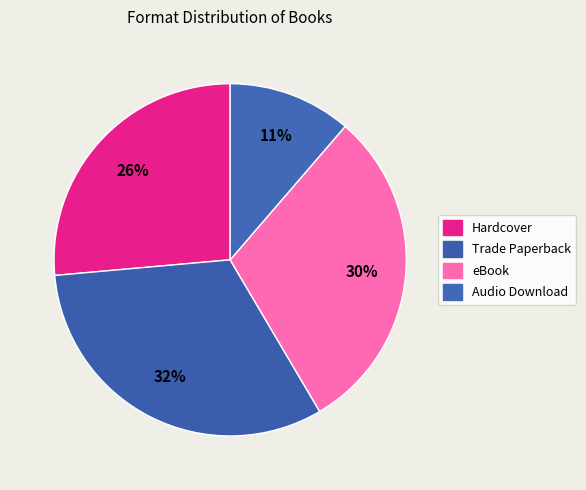

What portion of the pie excludes Audio Download?

88.7%